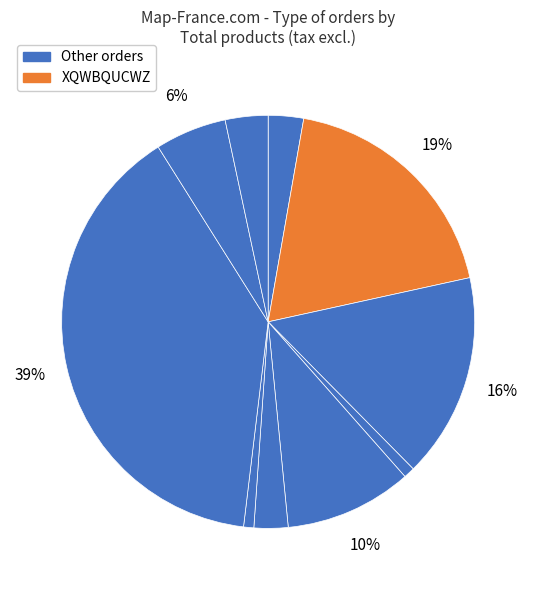

How many segments does this pie chart have?

10